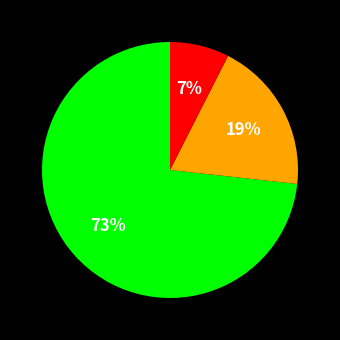

Is there a majority slice in this chart?

Yes